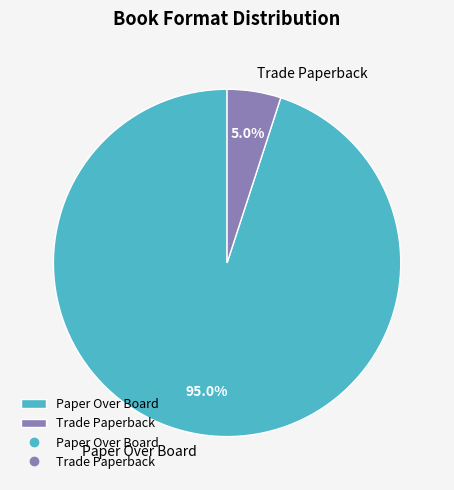

True or false: Trade Paperback accounts for 5% of the total.

True